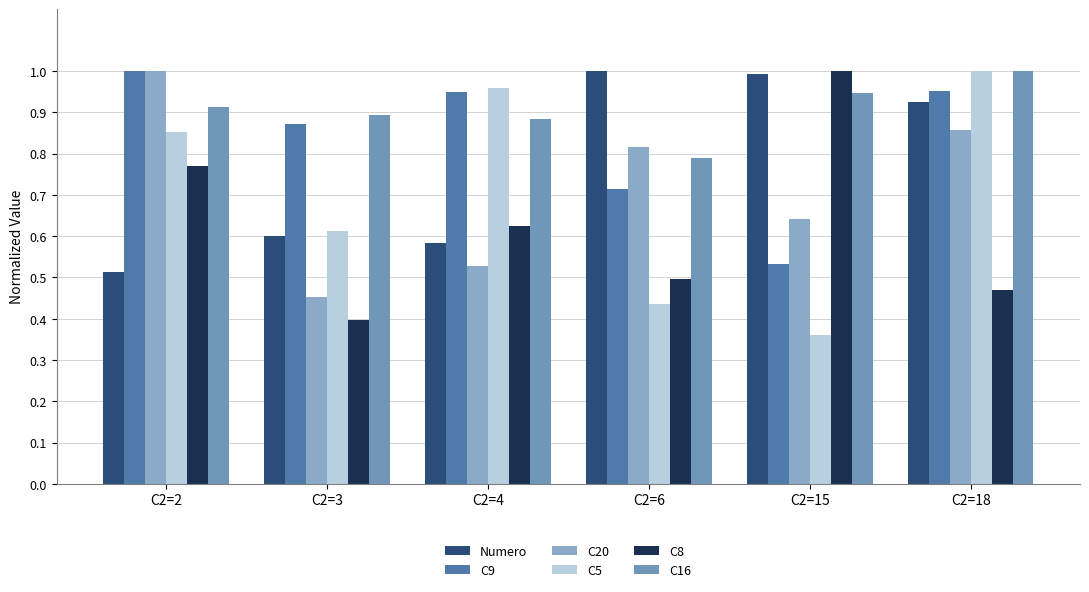

What is the average value of the C9 series?

0.8